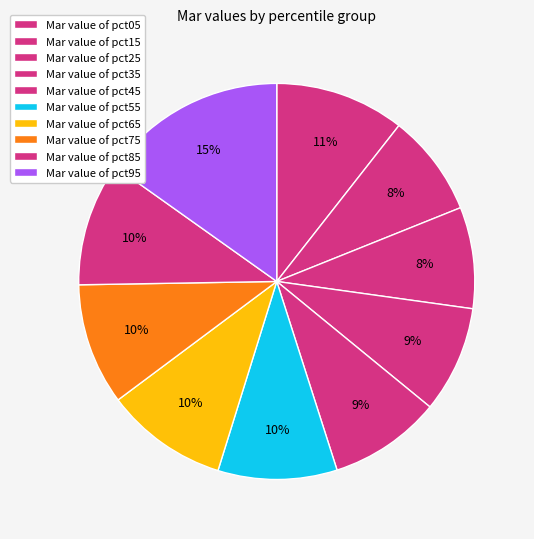

Is there a majority slice in this chart?

No